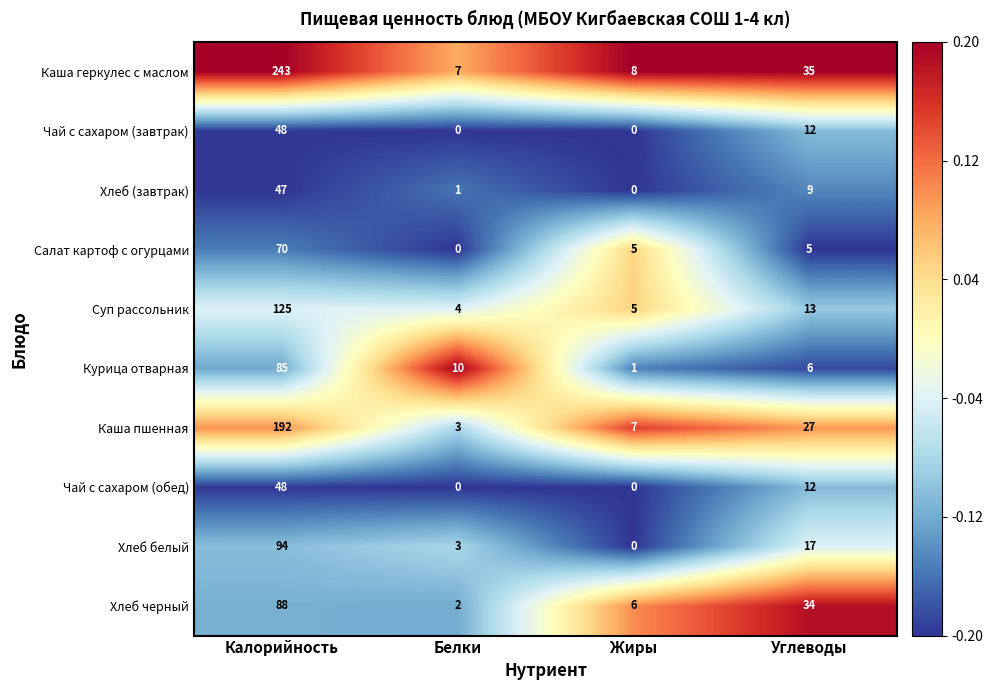

What is the difference between the maximum and minimum values in the Чай с сахаром (завтрак) series?

48